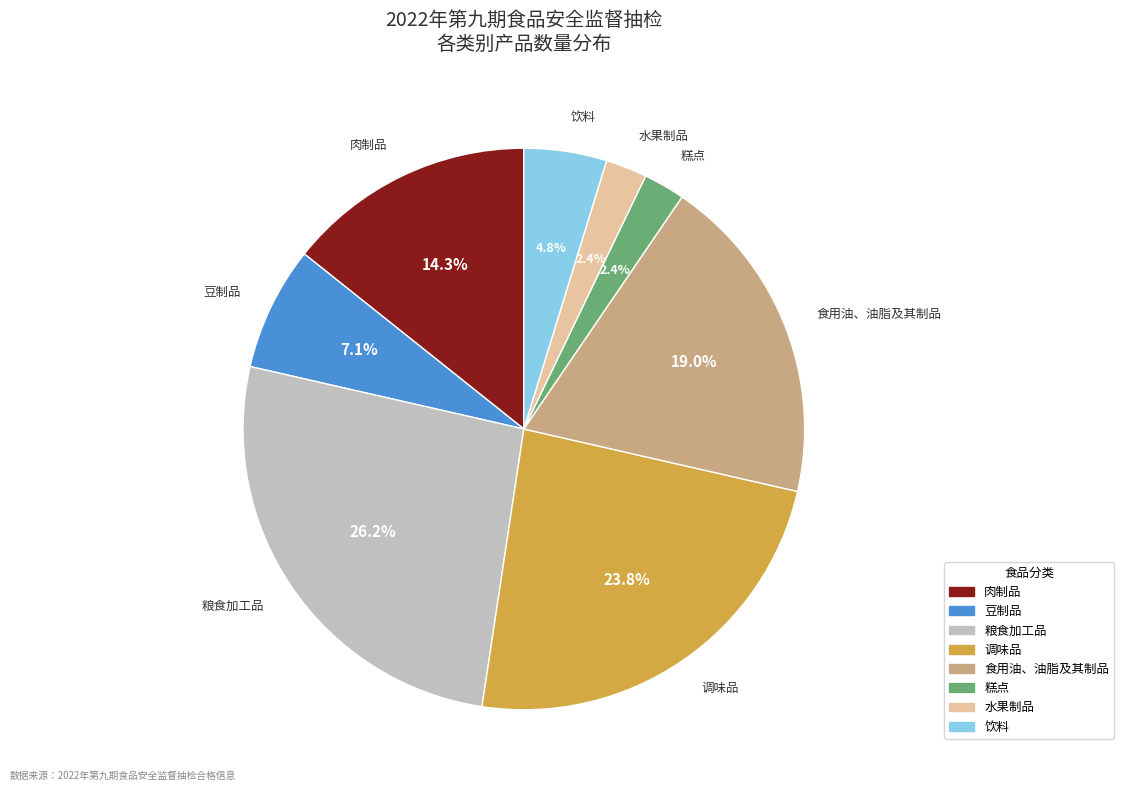

Is it true that 食用油、油脂及其制品 is 27% of the pie?

False